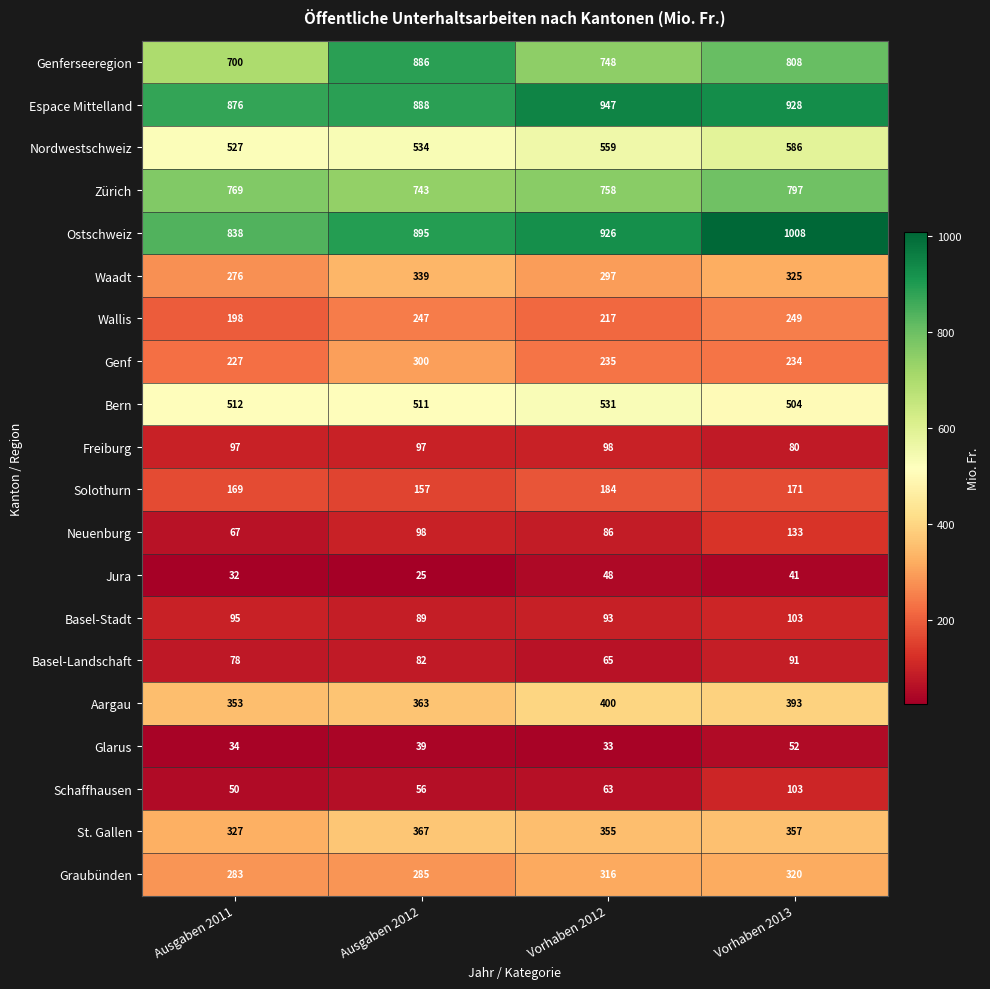

What is the difference between the highest and lowest values at Vorhaben 2012?

914